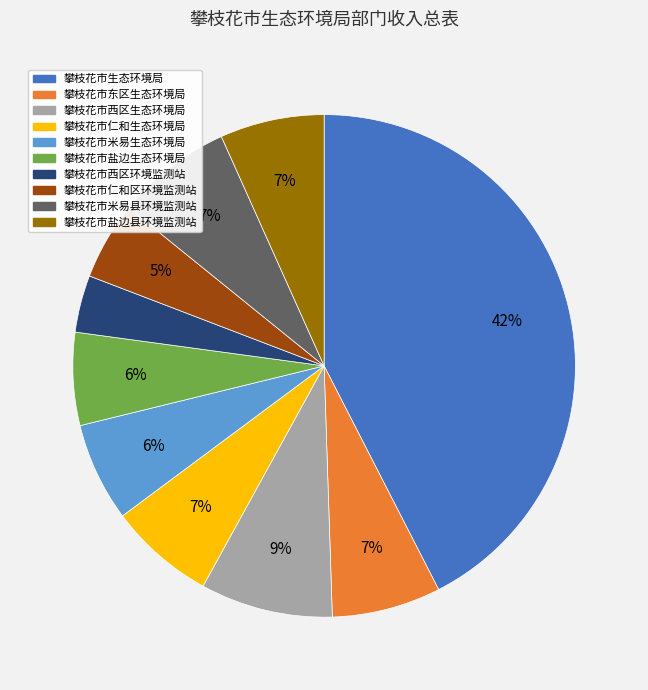

Count the number of slices in the pie.

10